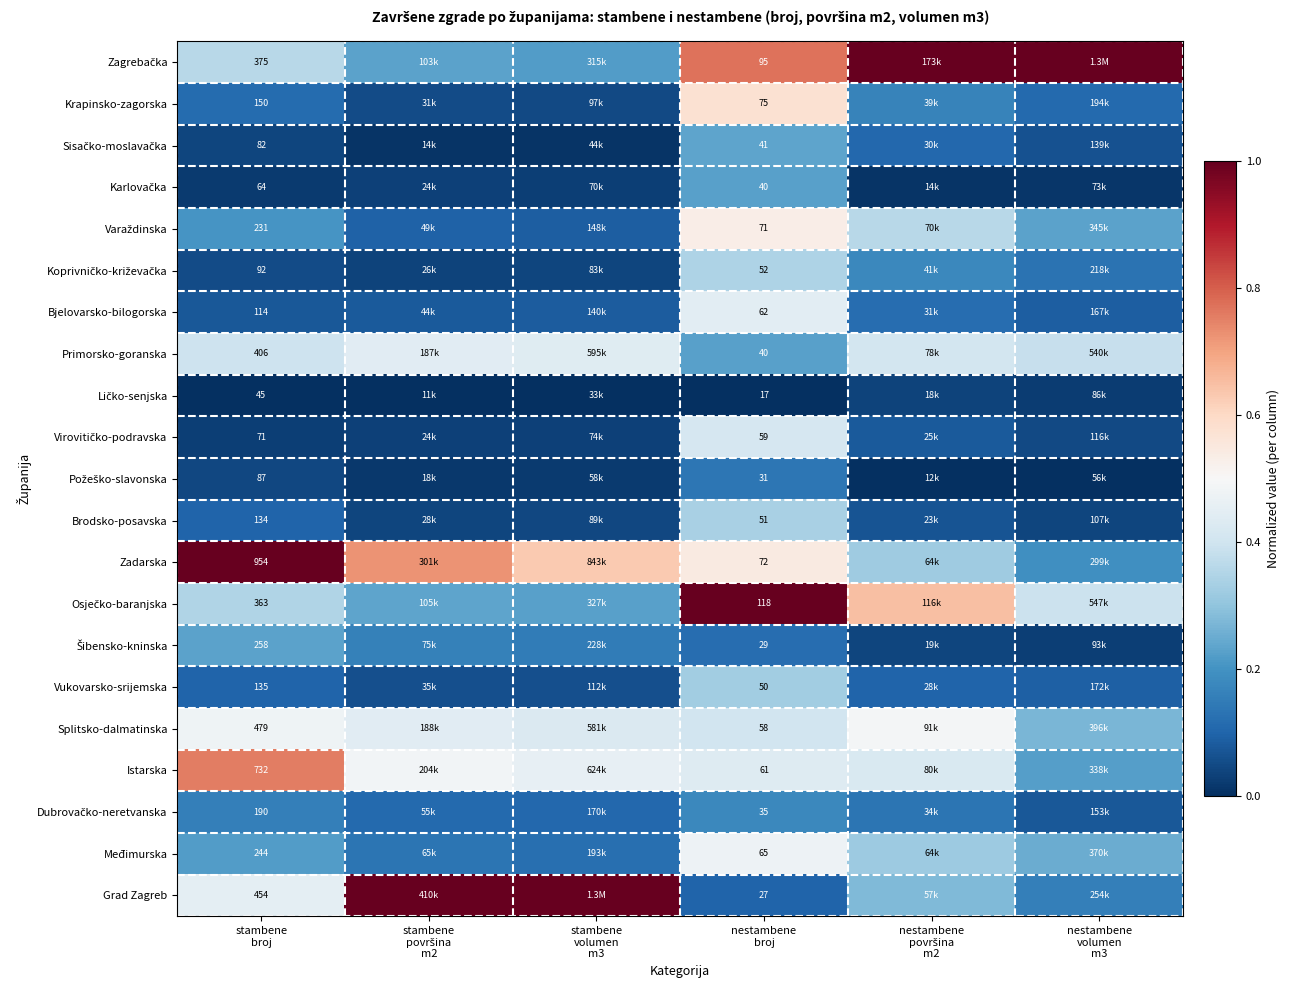

Is the value of Zadarska at nestambene volumen m3 greater than the value of Dubrovačko-neretvanska at nestambene broj?

Yes